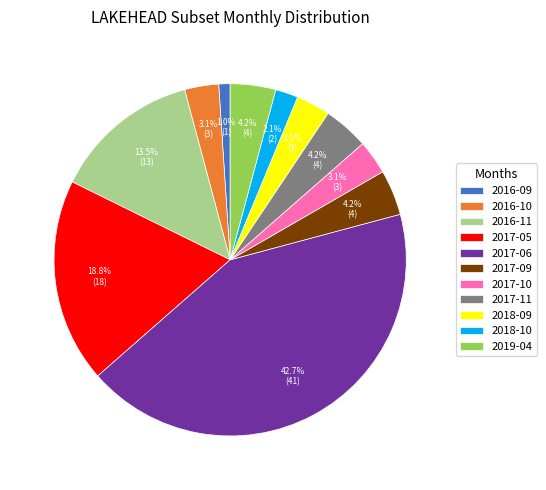

To the nearest percent, what percentage of the pie is 2017-06?

43%